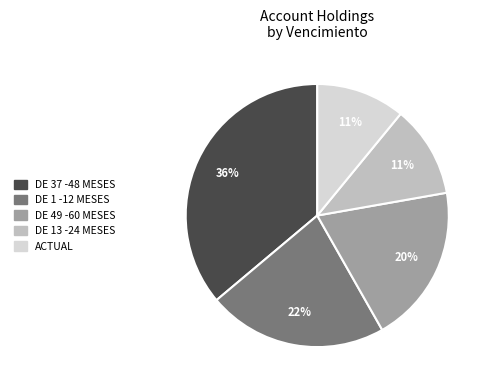

To the nearest percent, what is the difference between the largest and smallest slice percentages?

25%